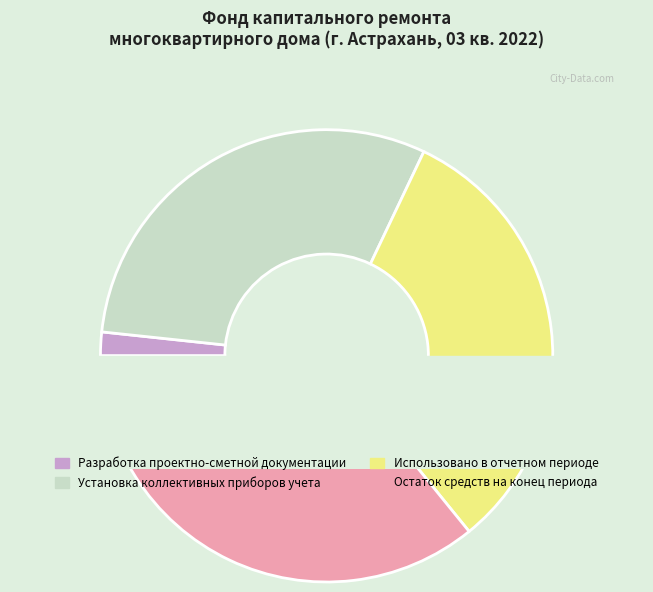

Rank the categories by value from lowest to highest.

Разработка проектно-сметной документации, Установка коллективных приборов учета, Использовано в отчетном периоде, Остаток средств на конец периода